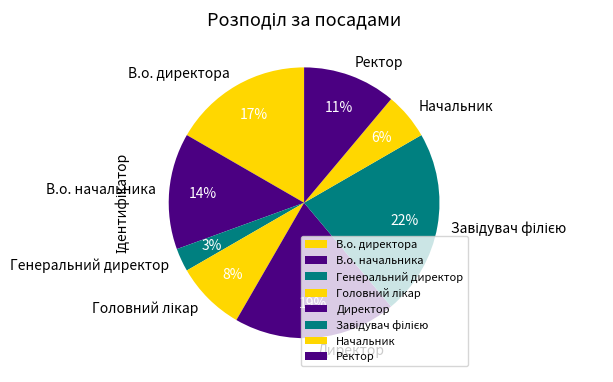

How many slices are in this pie chart?

8